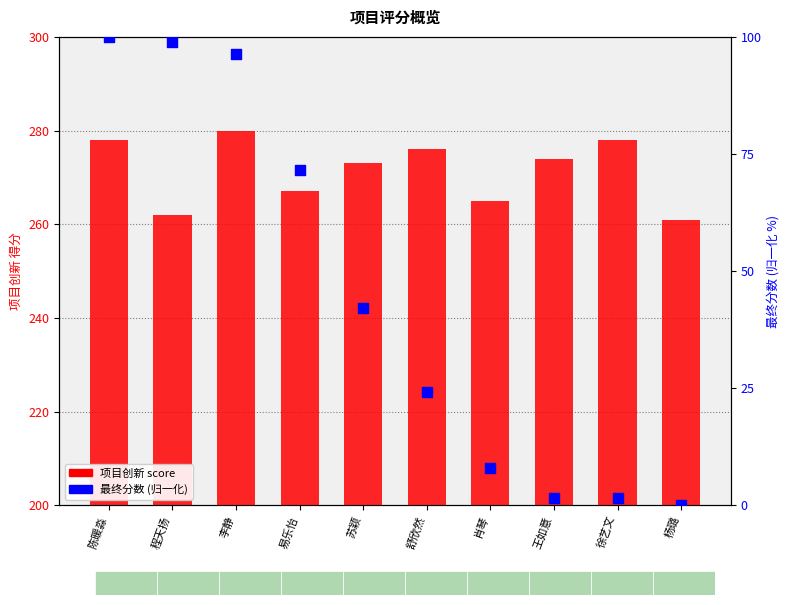

Which series contains the lowest Y value?

最终分数